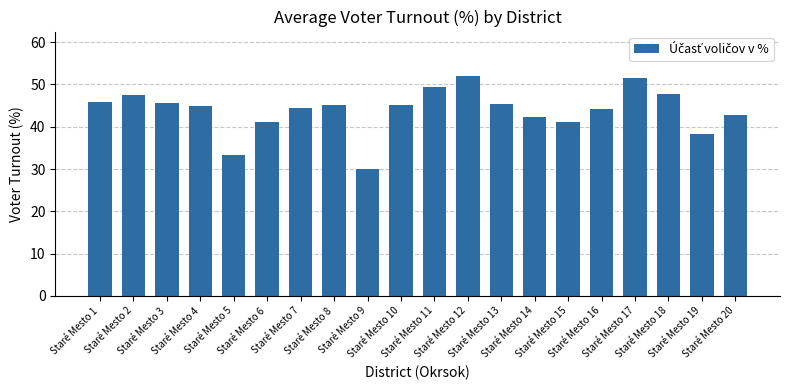

What is the value of the 10th bar from the left?

45.2